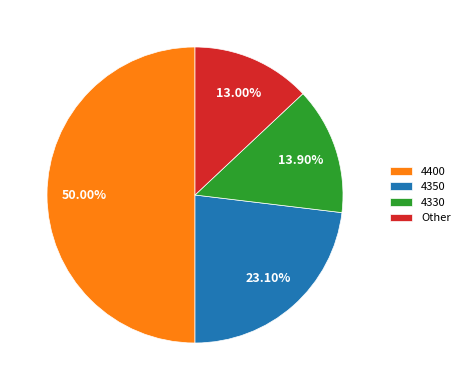

Is the sum of 4400 and Other greater than half?

Yes